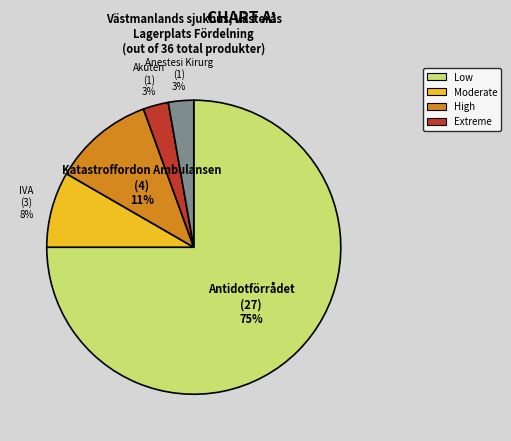

To the nearest percent, what is the average slice percentage?

20%